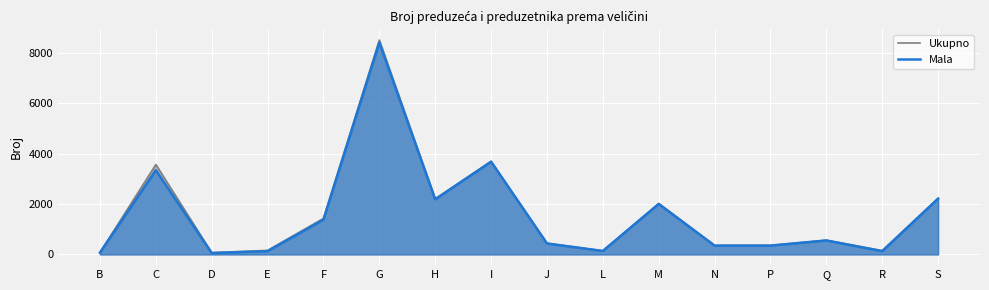

True or false: Ukupno and Mala cross at least once.

False